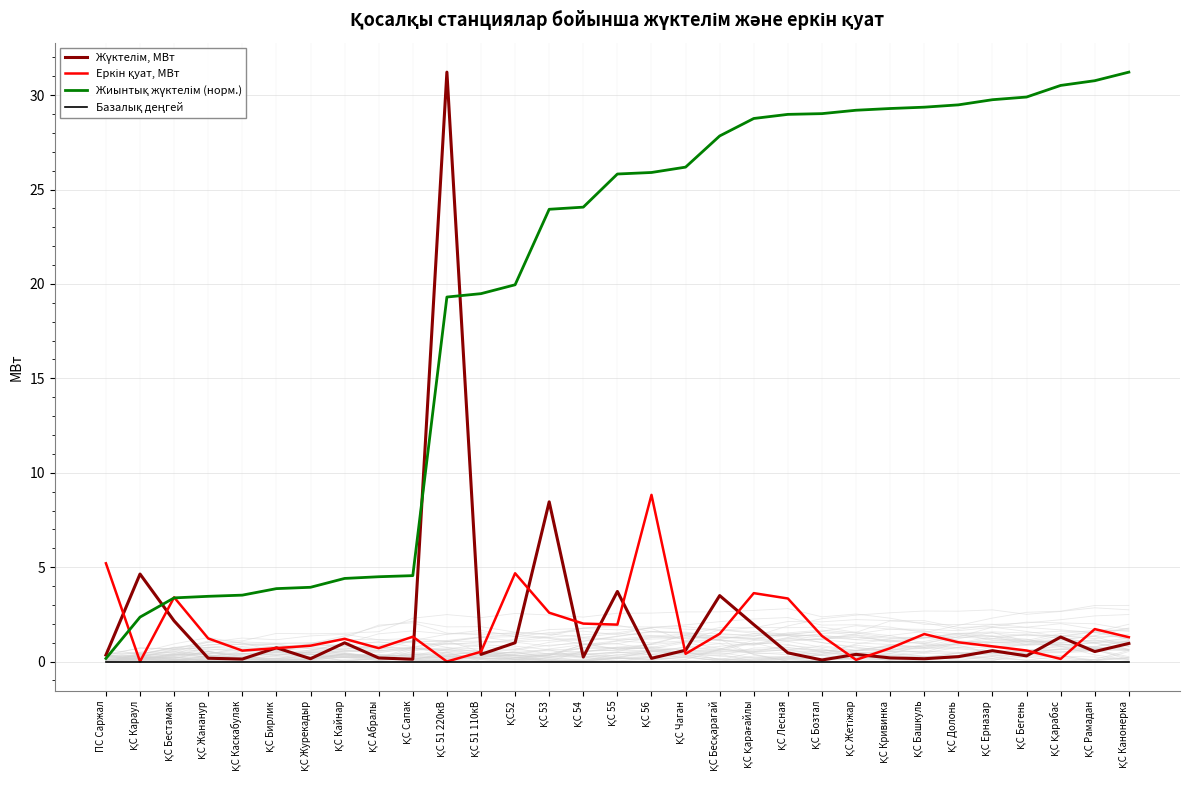

Read the Жиынтық жүктелім (норм.) value at ҚС 54.

24.1